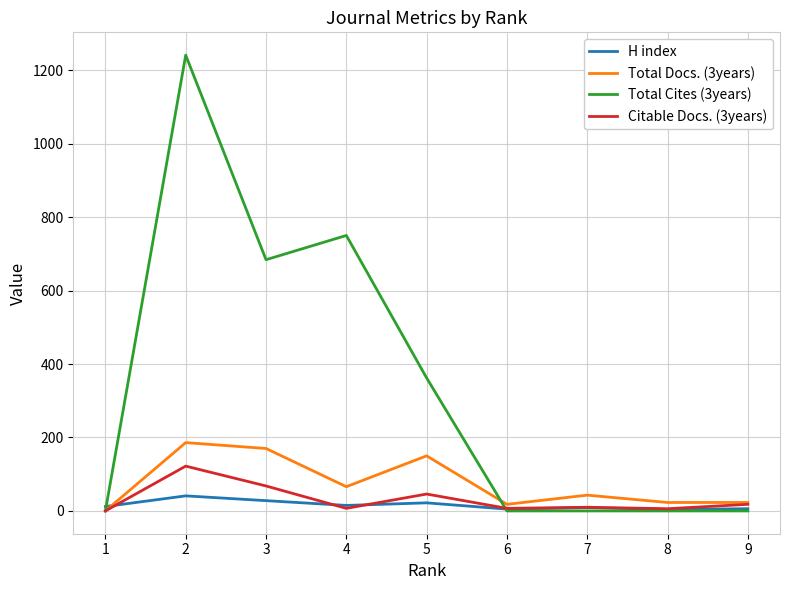

The value of Total Cites (3years) at 2 is 1241. True or false?

True